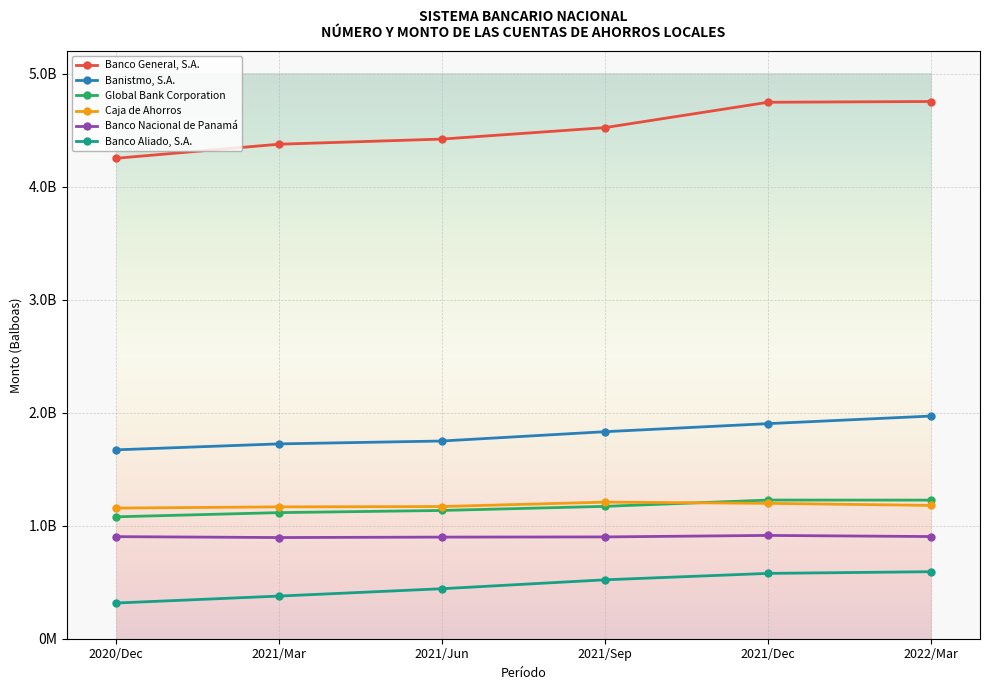

Reading left to right, transcribe all the data shown in this chart.

Banco General, S.A.: 4251212489.7	4375853524.0	4421276011.9	4522675730.4	4747196910.7	4753901950.8
Banistmo, S.A.: 1671292830.3	1724052075.5	1749587299.1	1832001719.0	1903239274.9	1970417011.7
Global Bank Corporation: 1078712382.5	1115804454.2	1135031942.8	1171278858.2	1226964871.2	1226466499.1
Caja de Ahorros: 1155872105.5	1166797317.9	1169685506.4	1208794587.5	1197953718.6	1179716429.7
Banco Nacional de Panamá: 903367892.7	895361518.7	899155413.7	900893350.2	914168362.8	904092051.5
Banco Aliado, S.A.: 315671526.8	377310995.1	442427279.4	521285598.1	578093096.8	593016707.0